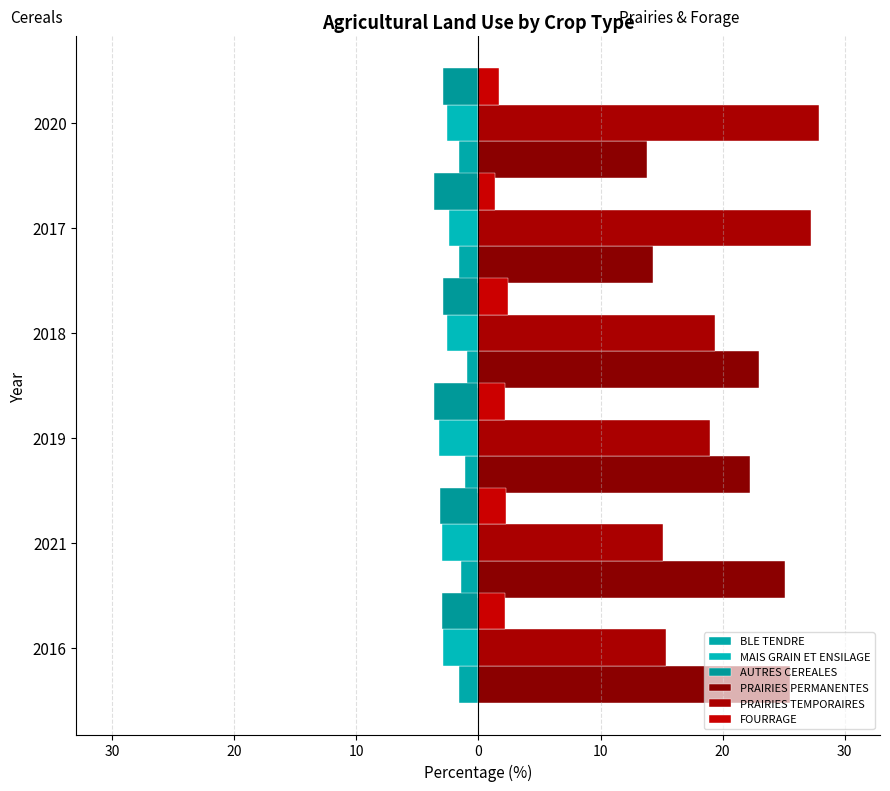

What is the average value of the FOURRAGE series?

2.0